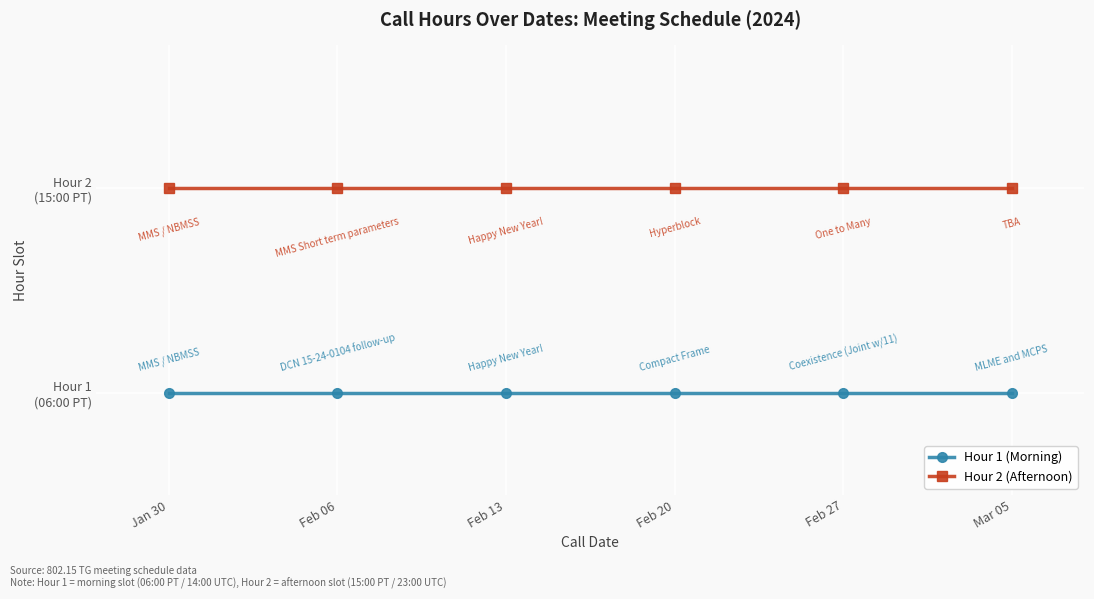

At which category does the chart reach its peak across all series?

Jan 30